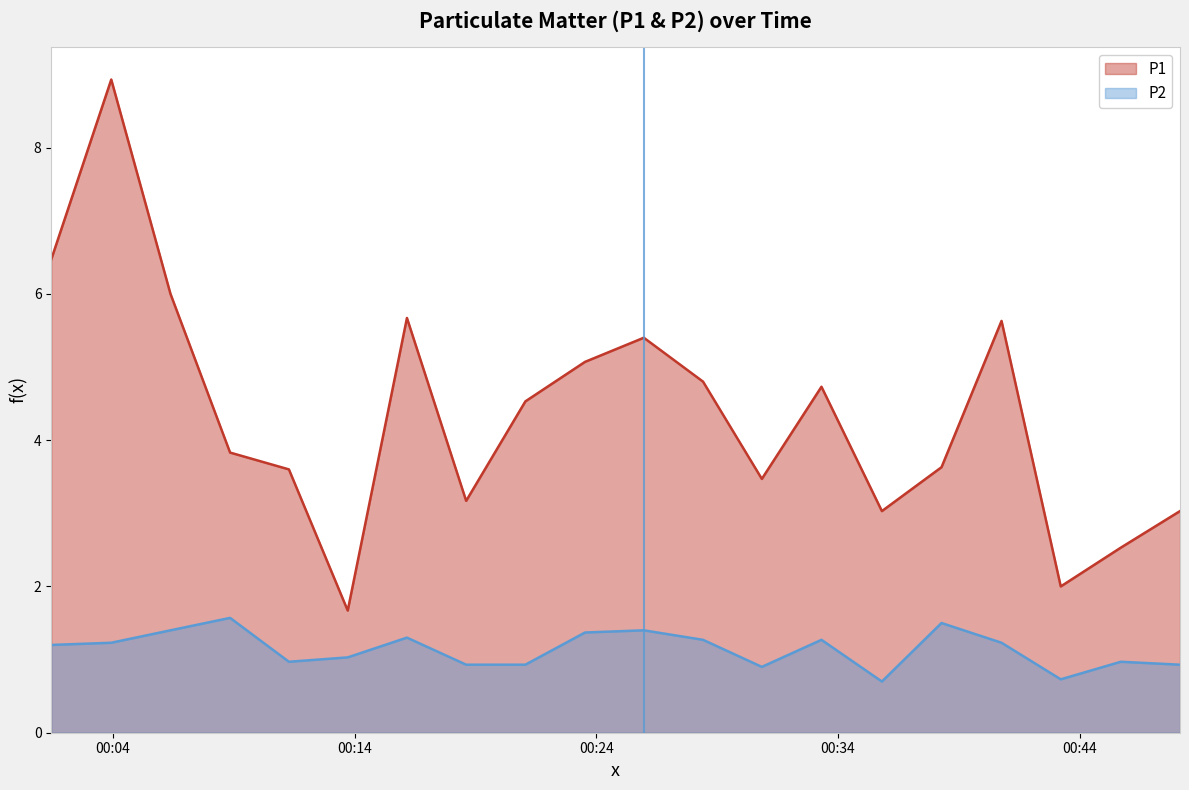

Where is the first local minimum for P2?

2023-09-19T00:11:17